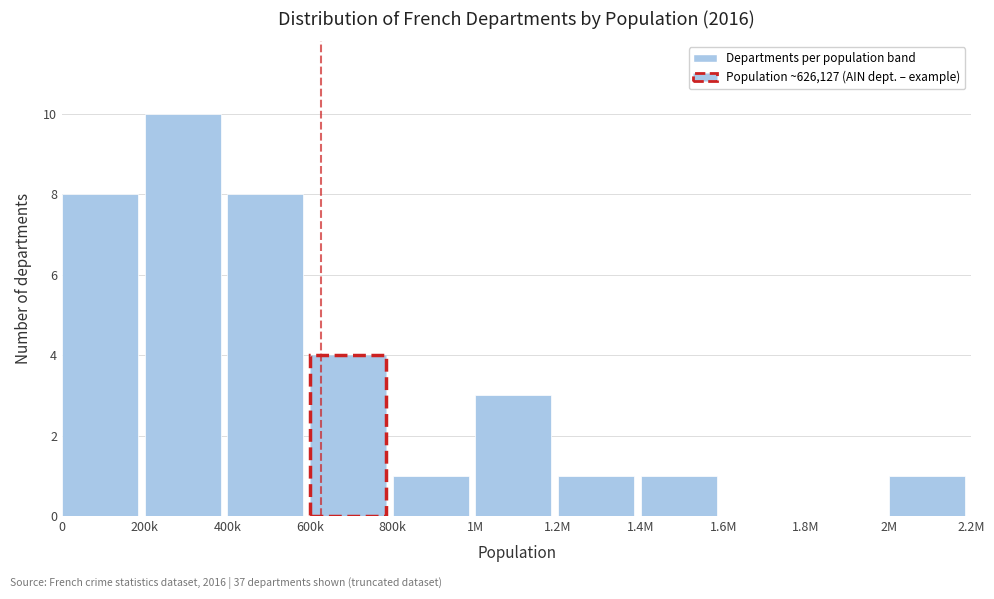

Reading left to right, extract all data points from this chart.

0=8	200k=10	400k=8	600k=4	800k=1	1M=3	1.2M=1	1.4M=1	1.6M=0	1.8M=0	2M=1